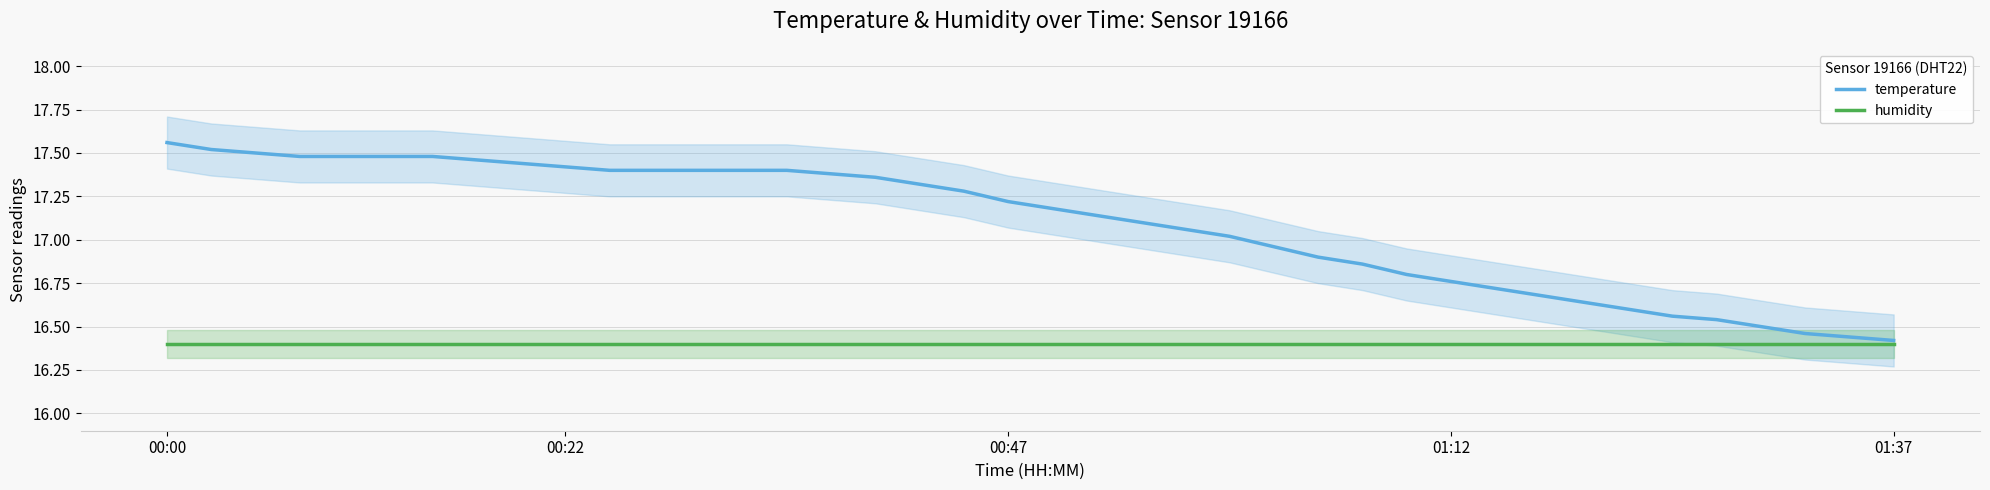

True or false: humidity and temperature intersect in this chart.

False